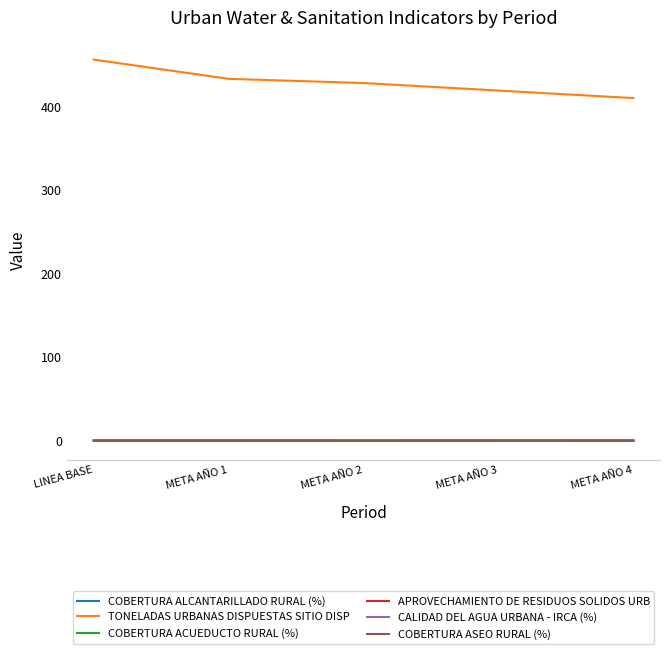

Which series has the widest spread of values?

TONELADAS URBANAS DISPUESTAS SITIO DISP